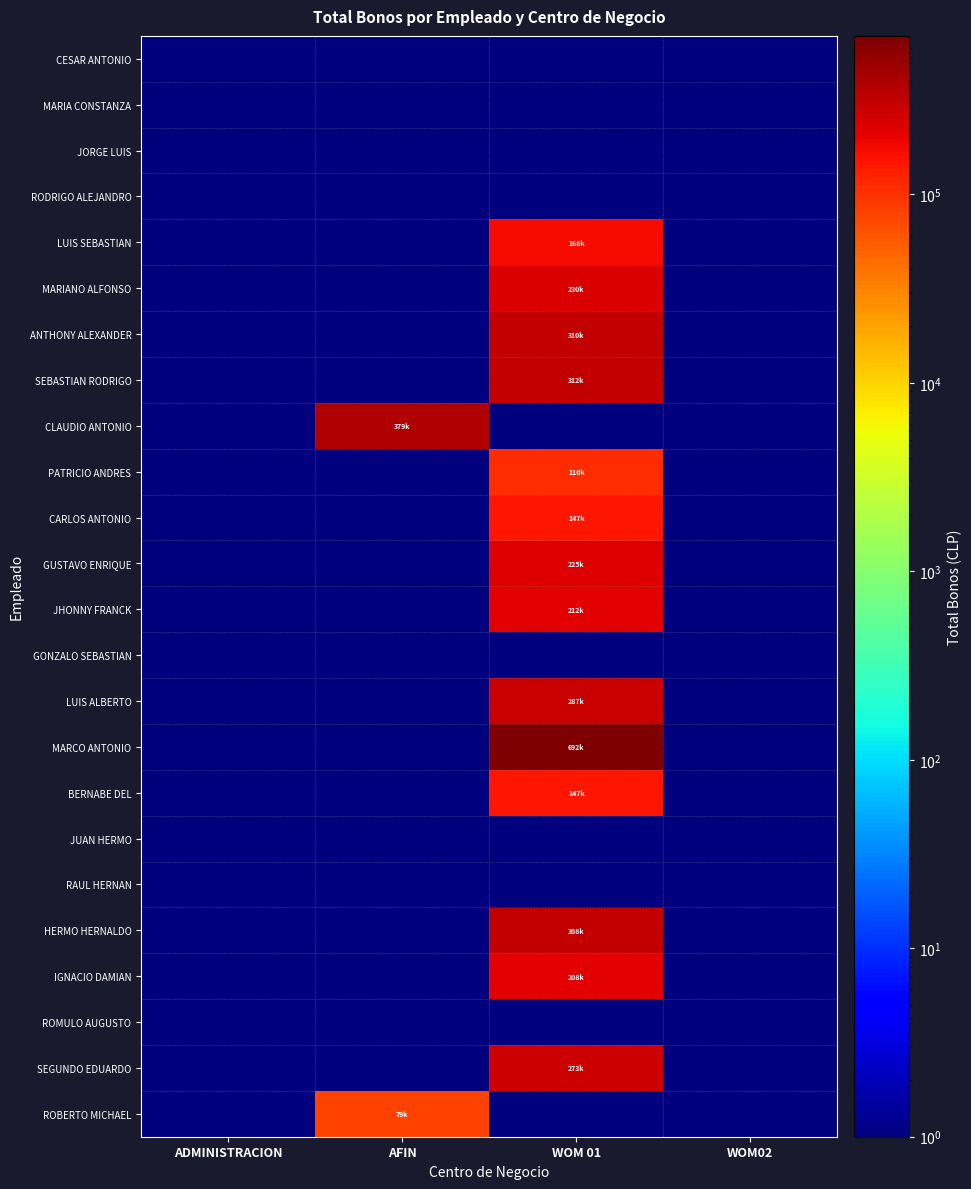

What is the total value across all series at WOM02?

24